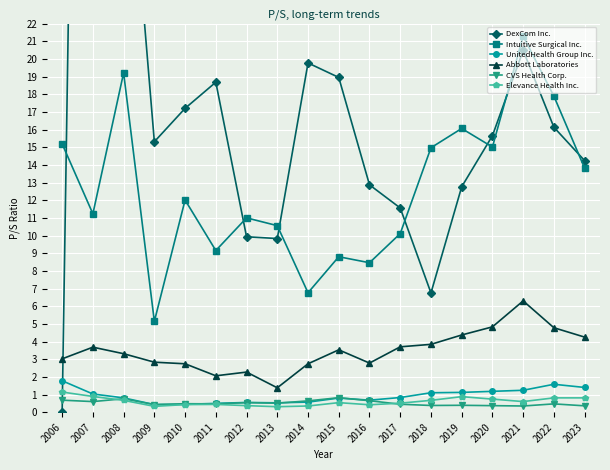

Reading left to right, transcribe all the data shown in this chart.

DexCom Inc.: 2006=0.0	2007=110.3	2008=36.3	2009=15.3	2010=17.2	2011=18.7	2012=9.9	2013=9.8	2014=19.8	2015=18.9	2016=12.9	2017=11.6	2018=6.8	2019=12.8	2020=15.7	2021=20.5	2022=16.1	2023=14.2
Intuitive Surgical Inc.: 2006=15.2	2007=11.2	2008=19.2	2009=5.1	2010=12.0	2011=9.2	2012=11.0	2013=10.6	2014=6.8	2015=8.8	2016=8.5	2017=10.1	2018=15.0	2019=16.1	2020=15.0	2021=21.3	2022=17.9	2023=13.8
UnitedHealth Group Inc.: 2006=1.8	2007=1.0	2008=0.8	2009=0.4	2010=0.4	2011=0.5	2012=0.6	2013=0.5	2014=0.6	2015=0.8	2016=0.7	2017=0.8	2018=1.1	2019=1.1	2020=1.2	2021=1.2	2022=1.6	2023=1.4
Abbott Laboratories: 2006=3.0	2007=3.7	2008=3.3	2009=2.8	2010=2.7	2011=2.1	2012=2.3	2013=1.4	2014=2.7	2015=3.5	2016=2.8	2017=3.7	2018=3.8	2019=4.4	2020=4.8	2021=6.3	2022=4.8	2023=4.2
CVS Health Corp.: 2006=0.7	2007=0.6	2008=0.8	2009=0.4	2010=0.5	2011=0.5	2012=0.5	2013=0.5	2014=0.6	2015=0.8	2016=0.7	2017=0.5	2018=0.4	2019=0.4	2020=0.4	2021=0.3	2022=0.5	2023=0.4
Elevance Health Inc.: 2006=1.1	2007=0.9	2008=0.7	2009=0.3	2010=0.4	2011=0.4	2012=0.4	2013=0.3	2014=0.3	2015=0.5	2016=0.4	2017=0.5	2018=0.7	2019=0.9	2020=0.7	2021=0.6	2022=0.8	2023=0.8